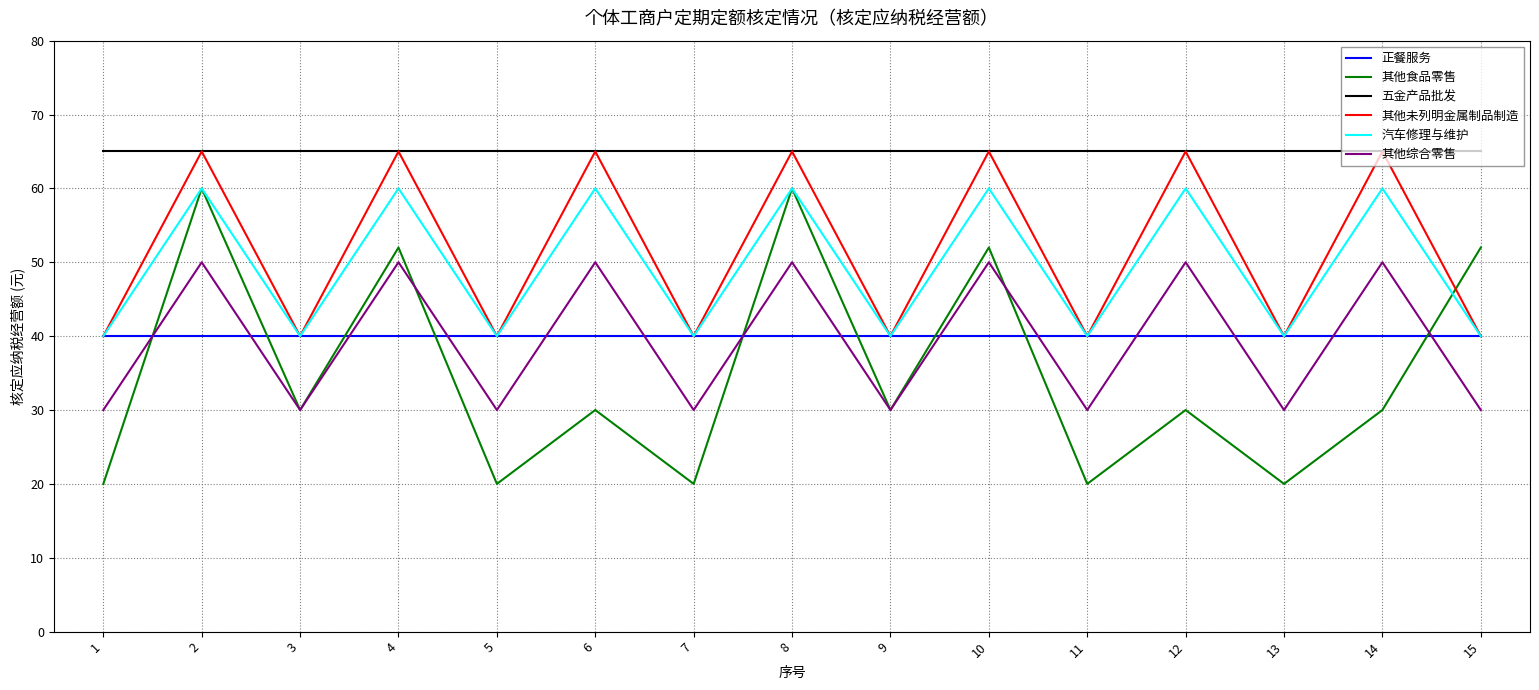

Between 10 and 11, which series saw the biggest shift?

其他食品零售